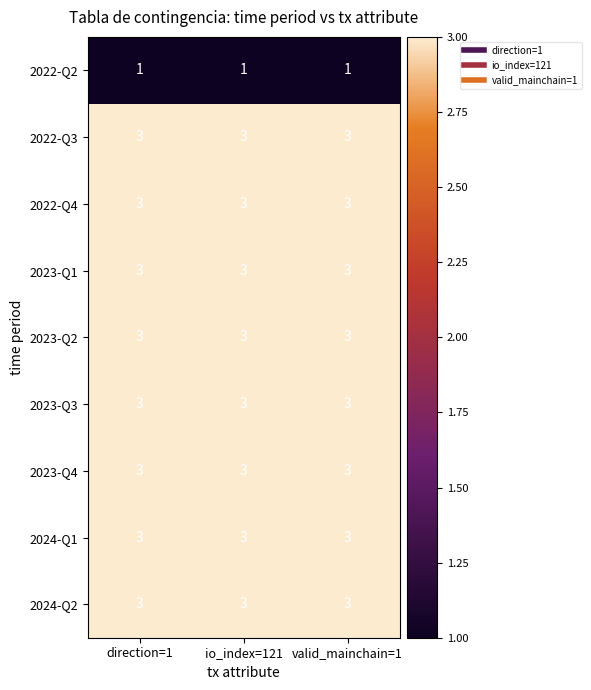

Is it true that 2024-Q2 equals 1 at valid_mainchain=1?

False